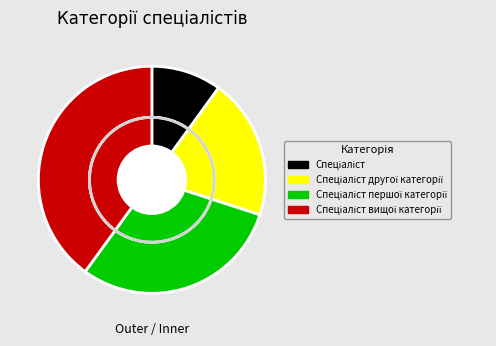

What is the change in value from Спеціаліст to Спеціаліст першої категорії?

+2